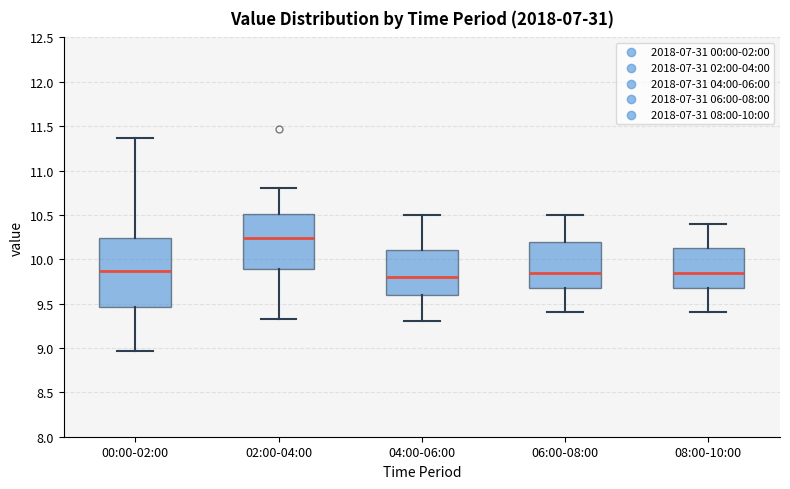

Which box is the tallest, from its lower edge to its upper edge?

00:00-02:00